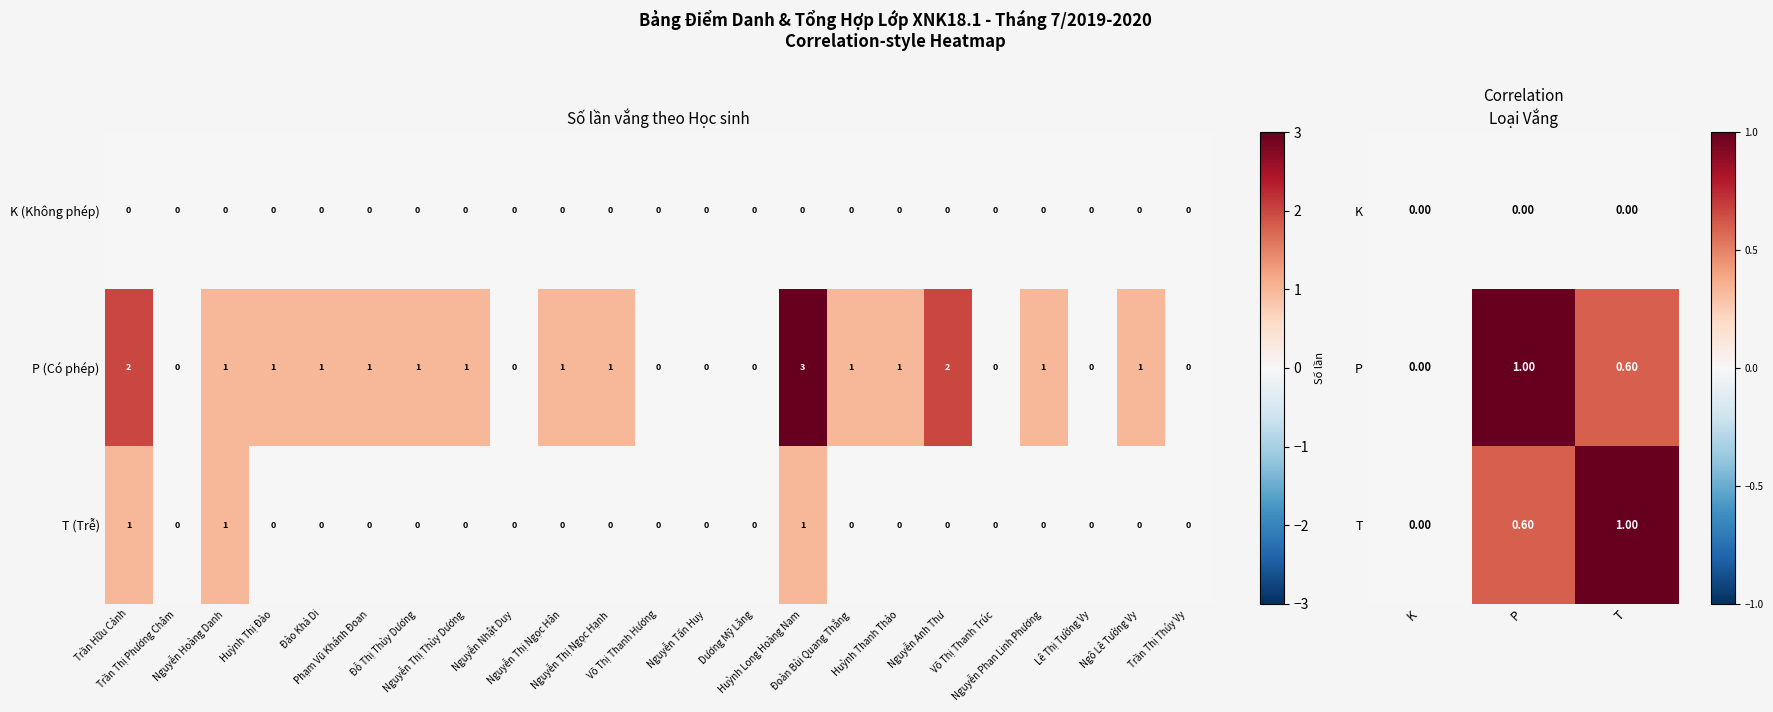

Is the value of T at T greater than the value of P at K?

Yes